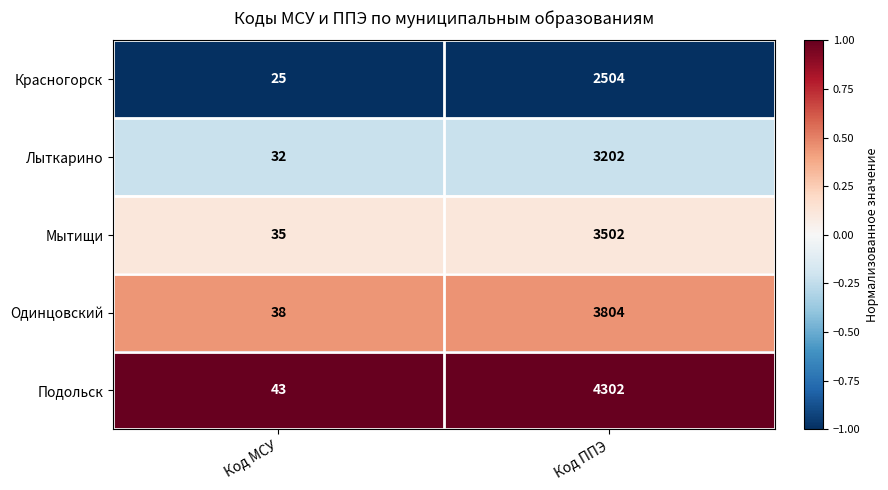

List the series in order of their peak value, highest first.

Подольск, Одинцовский, Мытищи, Лыткарино, Красногорск